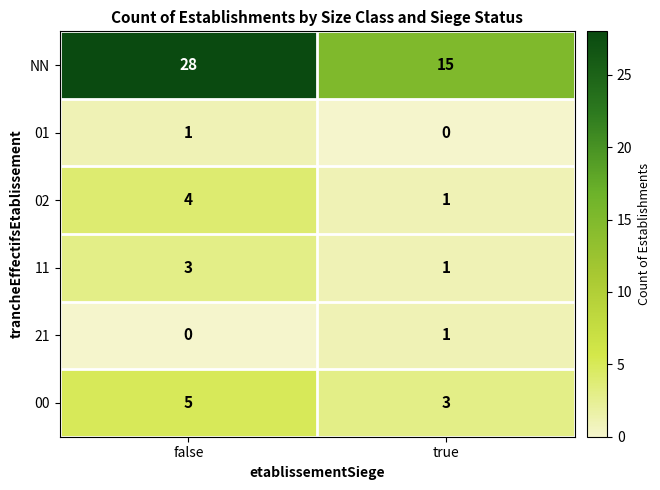

Which category has the highest value across all series?

false